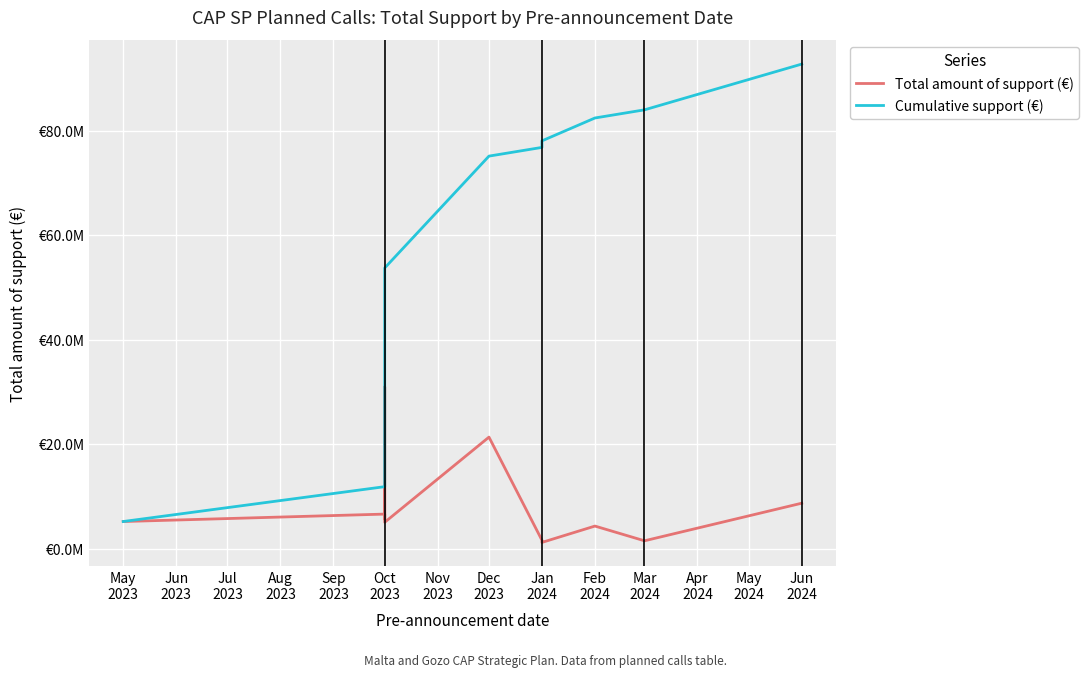

What position from the left is Oct
2023?

6